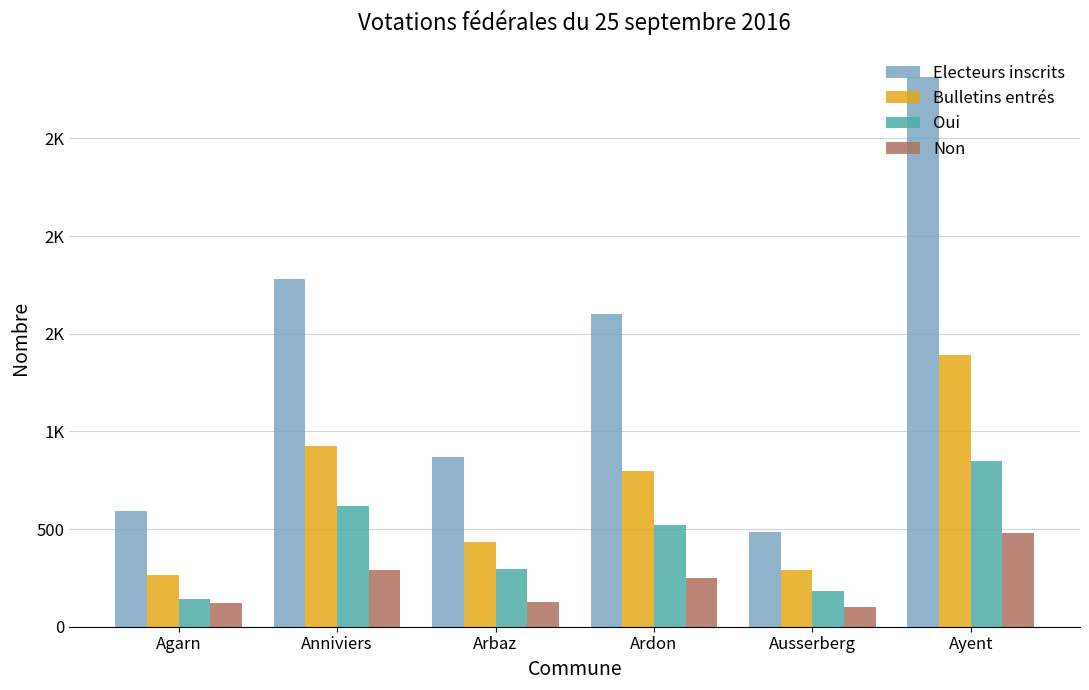

Are the bars grouped side by side (vs. stacked)?

Yes